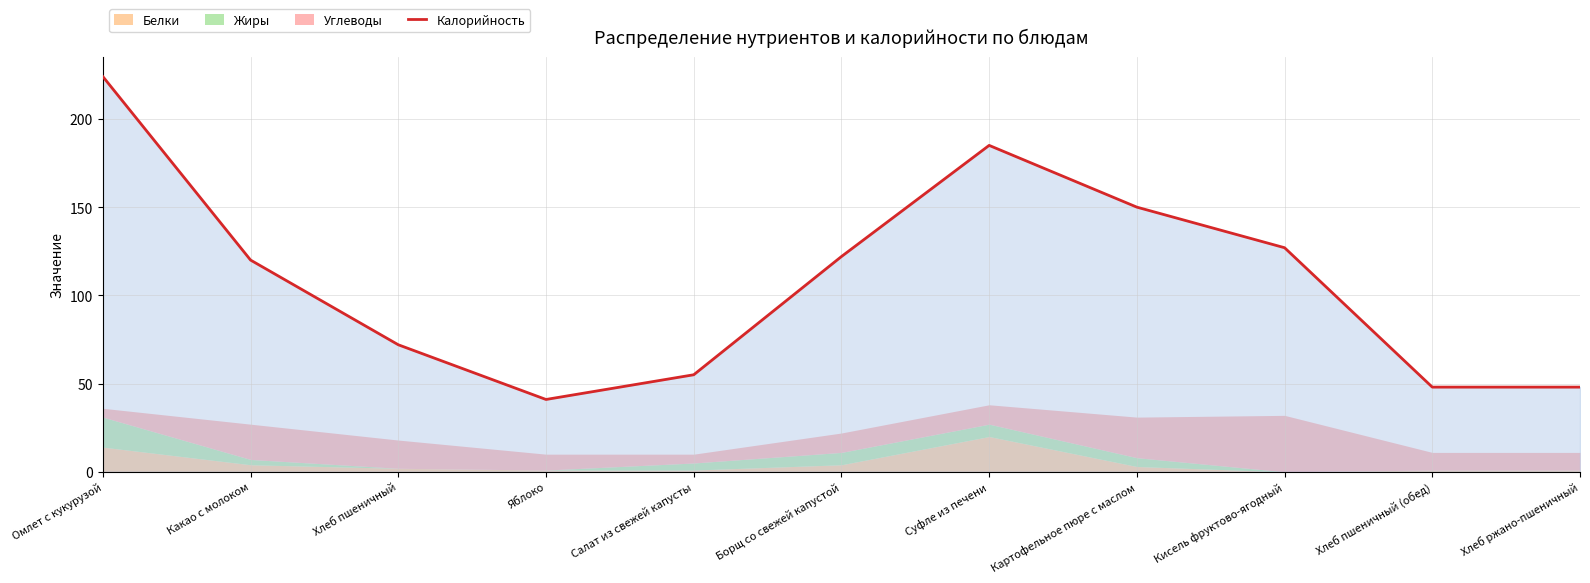

What is the label of the 7th point from the right?

Салат из свежей капусты